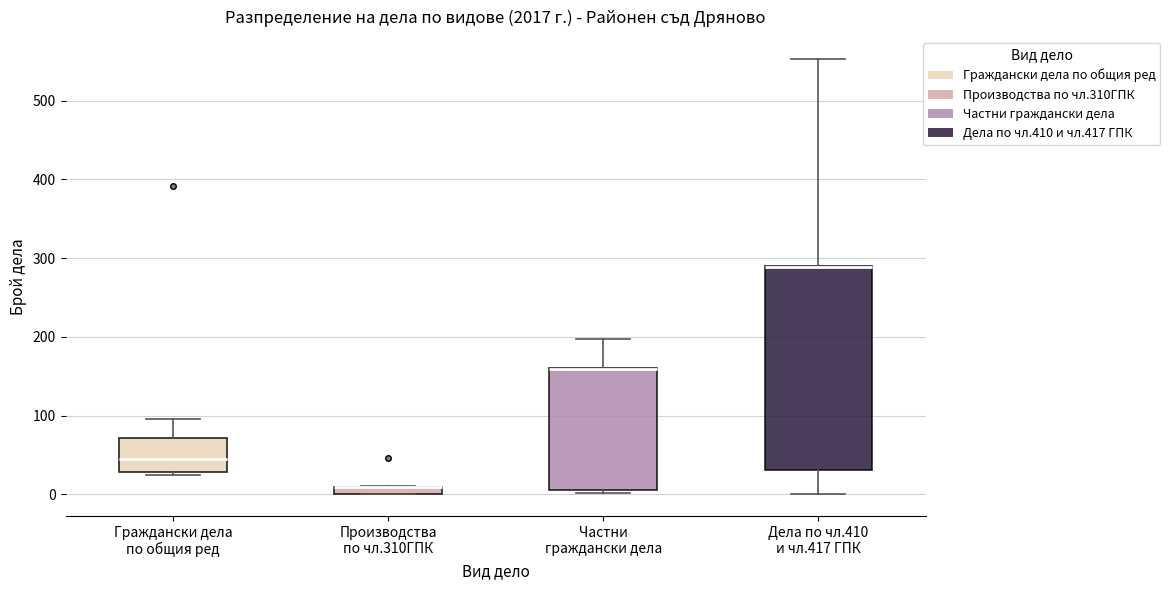

Where is the lower edge of the box for Граждански дела по общия ред on the y-axis? The values are not printed on the chart, so give them approximately, as read against the axis.

30